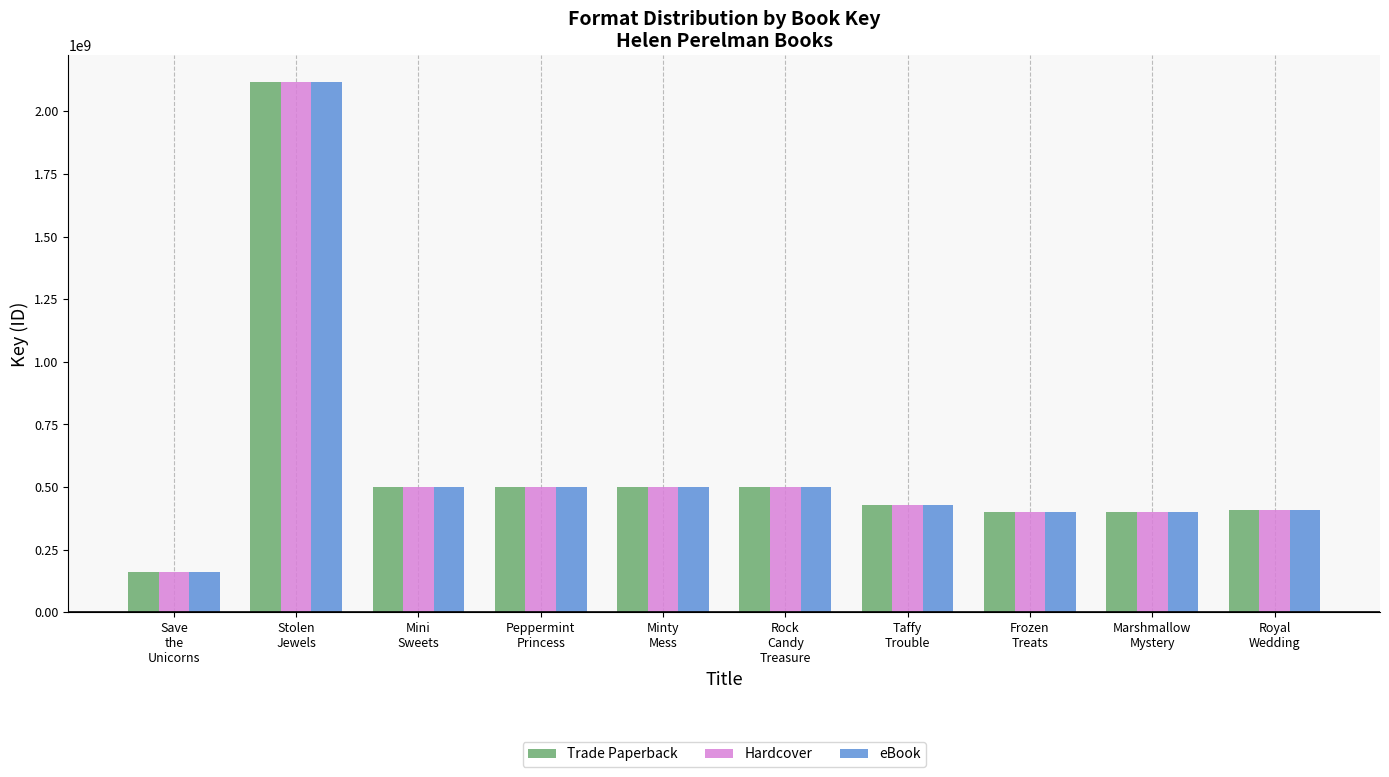

What is the minimum value shown in the chart?

162263227